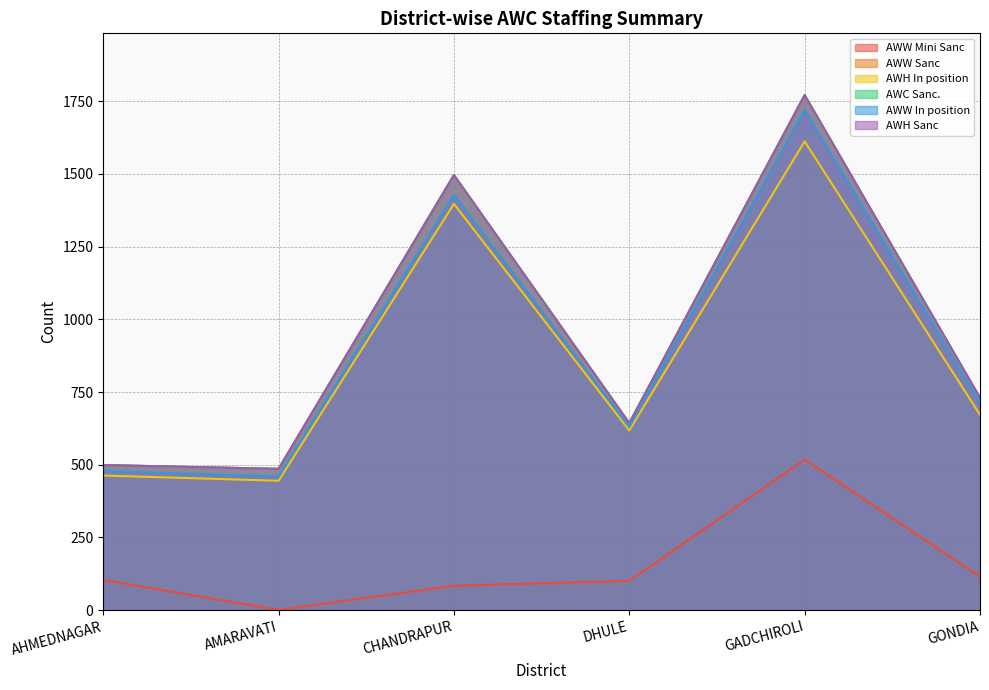

Which series has the widest spread of values?

AWW Sanc